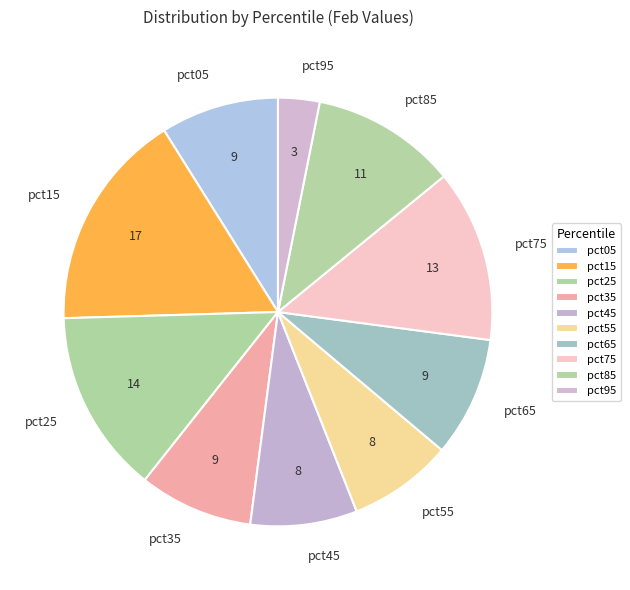

The pct35 slice represents 14% of the pie. True or false?

False